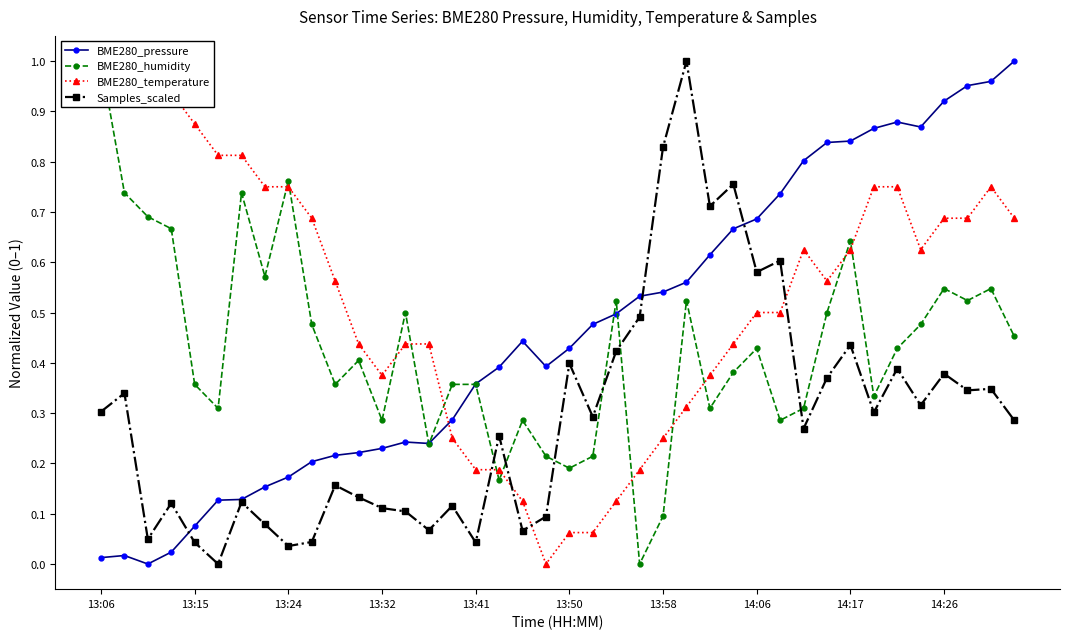

How many values in BME280_humidity are above zero?

39